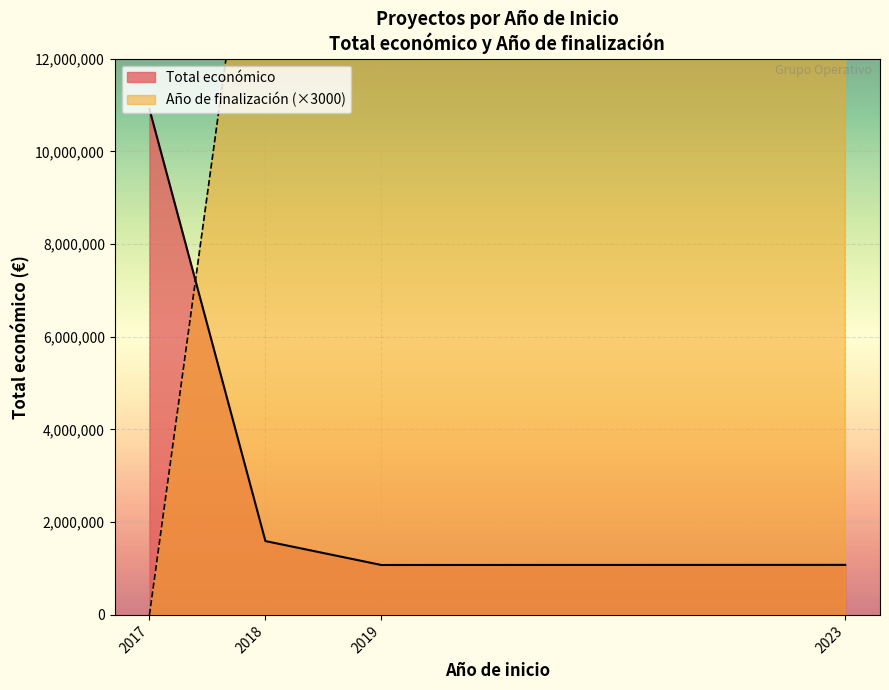

At which category does Total económico reach its first local valley?

2019